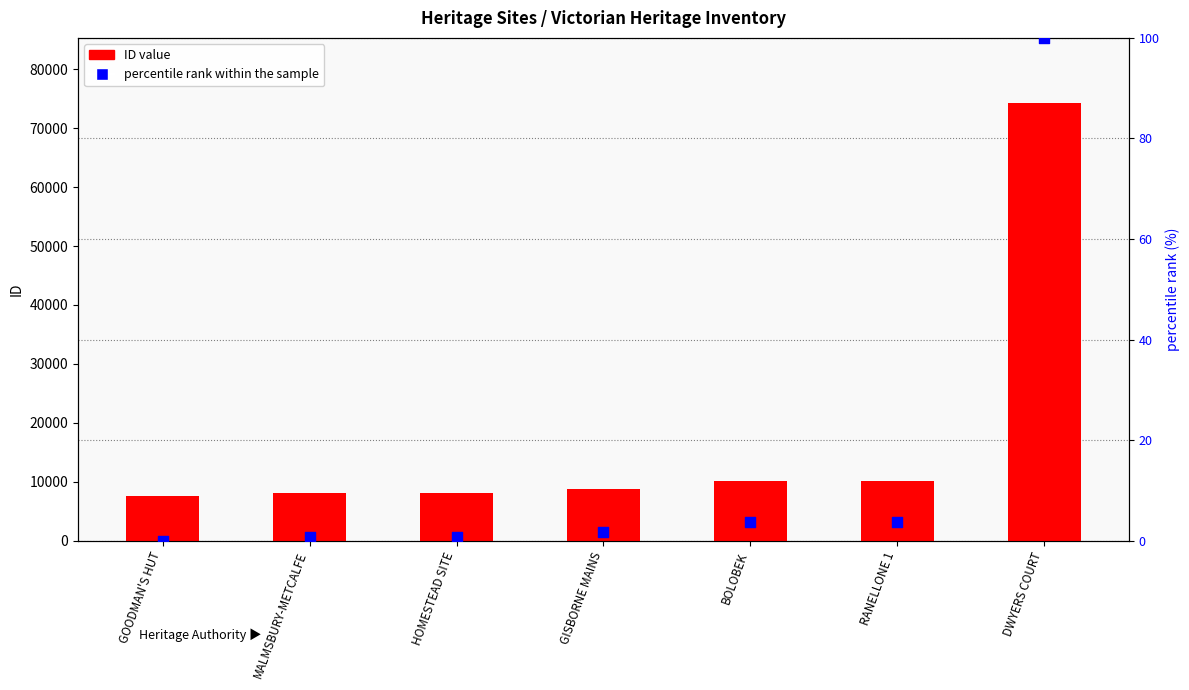

At how many categories does at least one series exceed 63183?

1